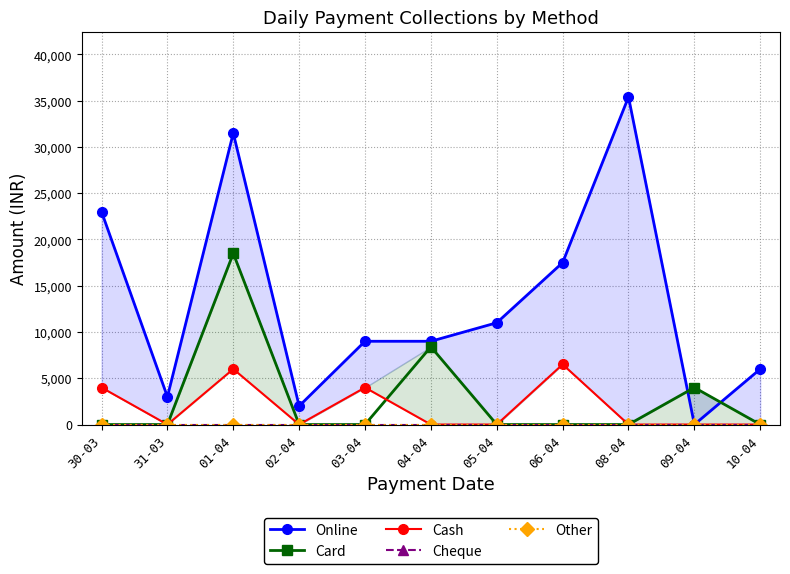

At 04-04, list the series in order from largest to smallest.

Online, Card, Cash, Cheque, Other